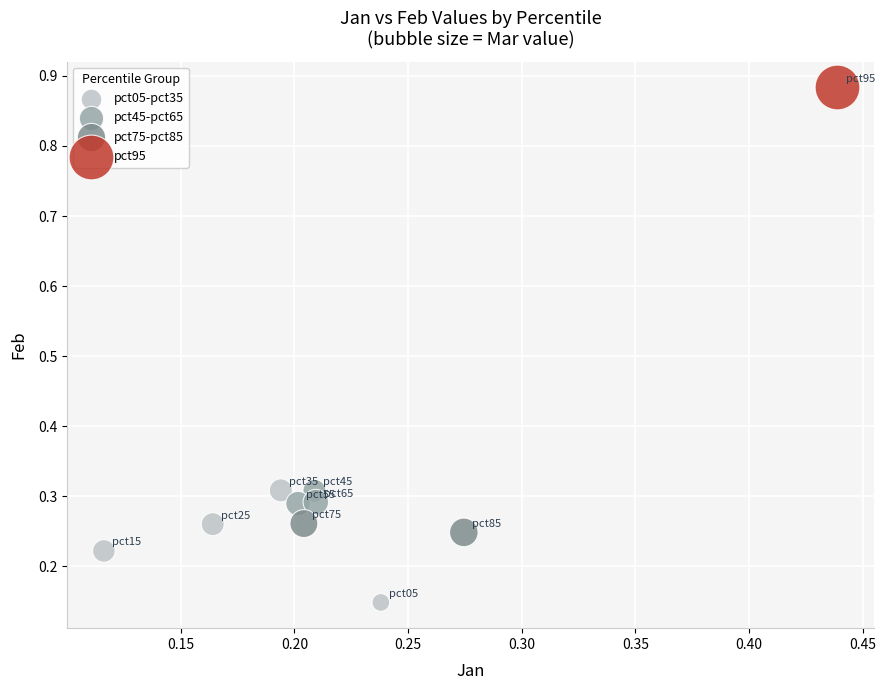

Which series contains the lowest Y value?

pct05-pct35